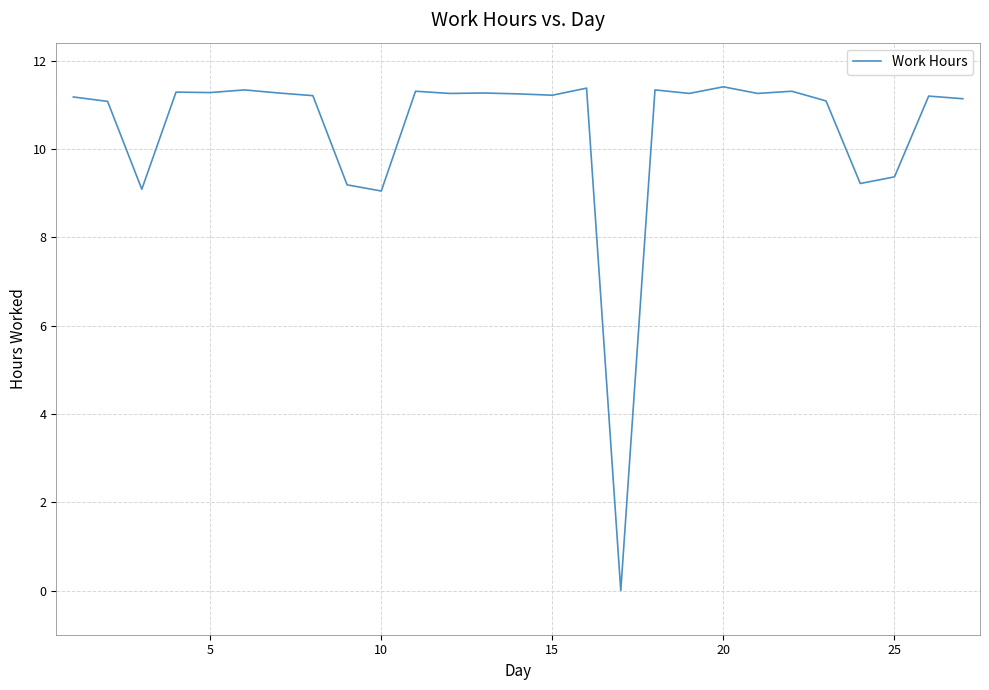

How many lines are shown in the chart?

1